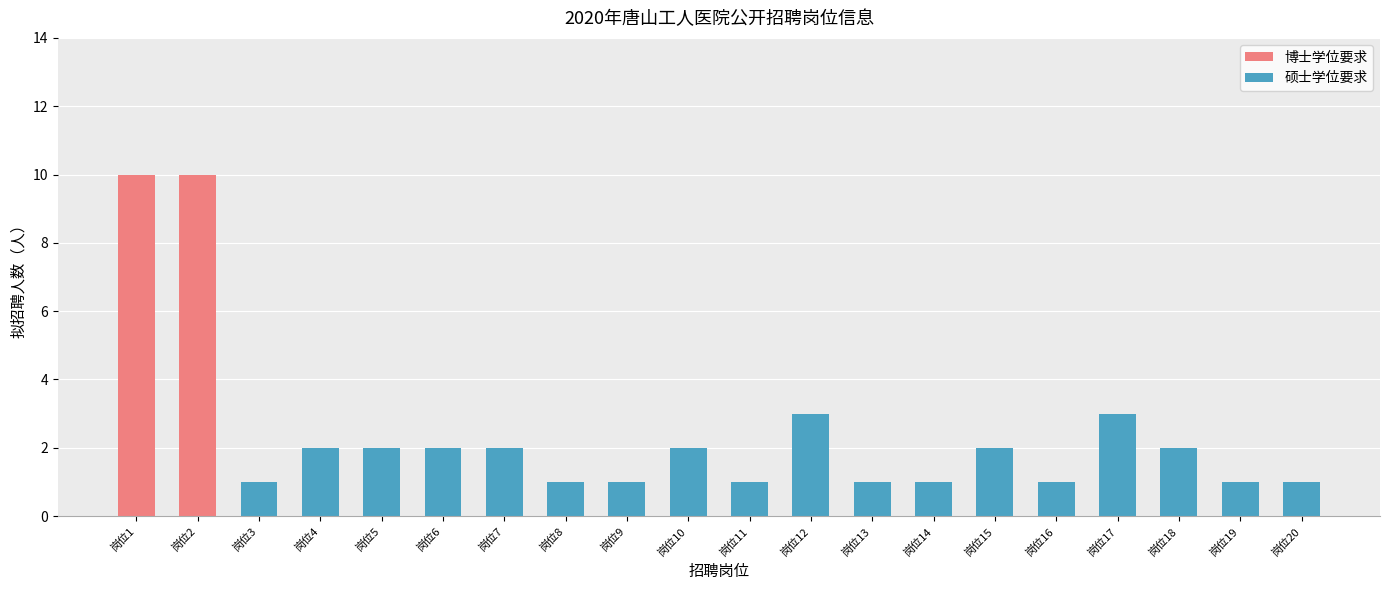

What are all the series names shown in the legend?

博士学位要求, 硕士学位要求